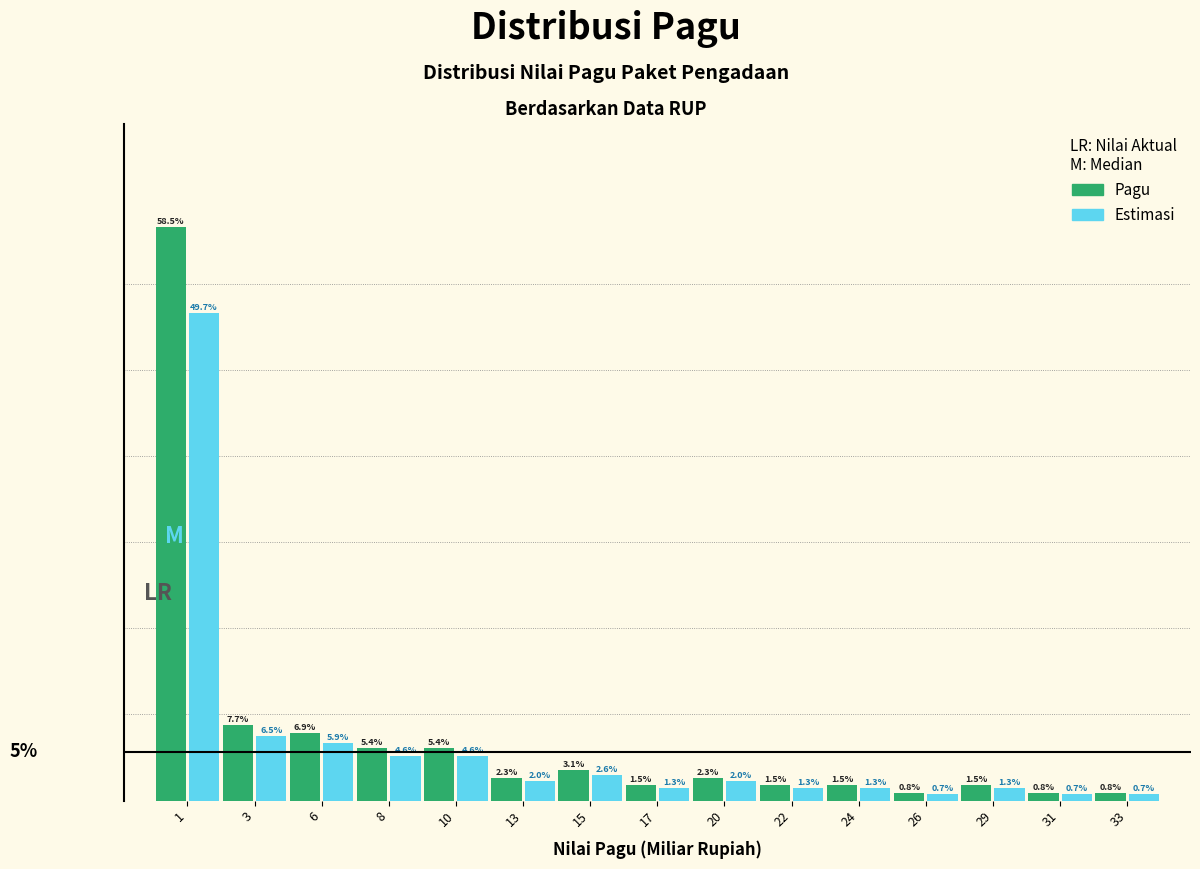

Between 6 and 8, which series saw the biggest shift?

Pagu